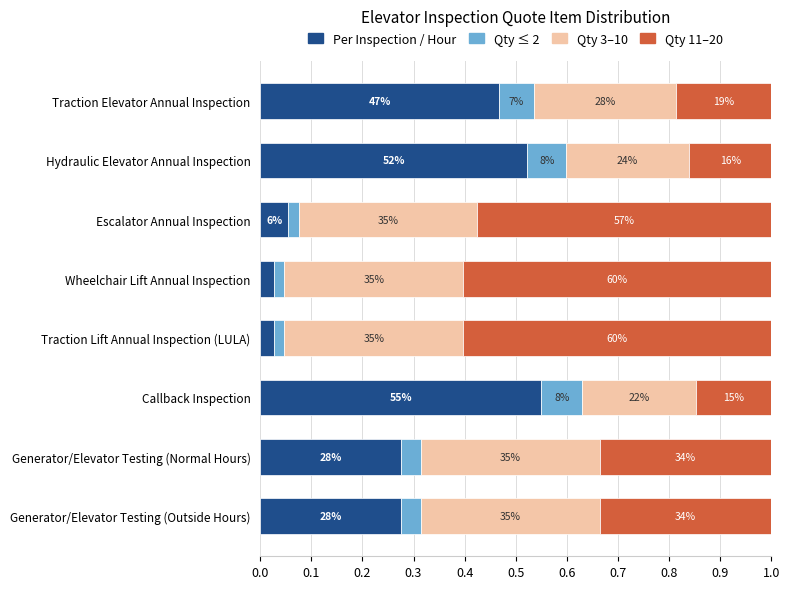

Which series has the largest total across all categories?

Qty 11–20